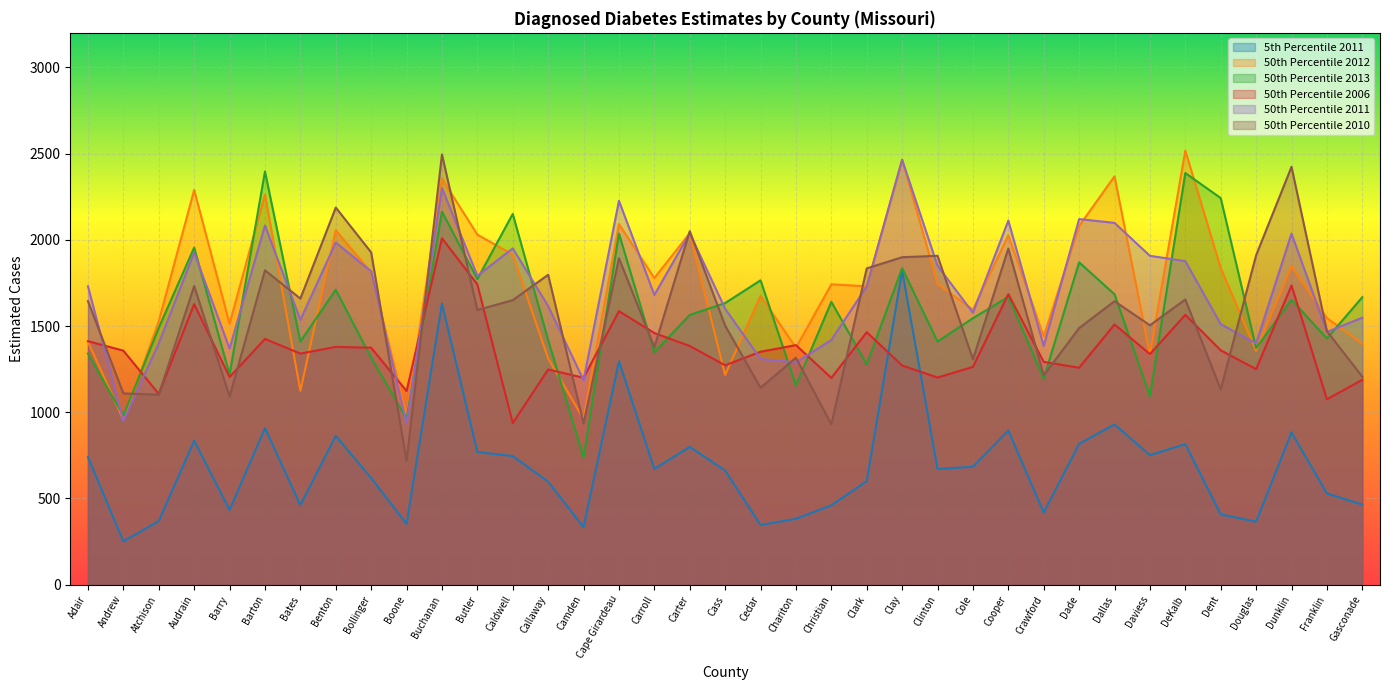

At which category does 50th Percentile 2012 reach its first local peak?

Audrain